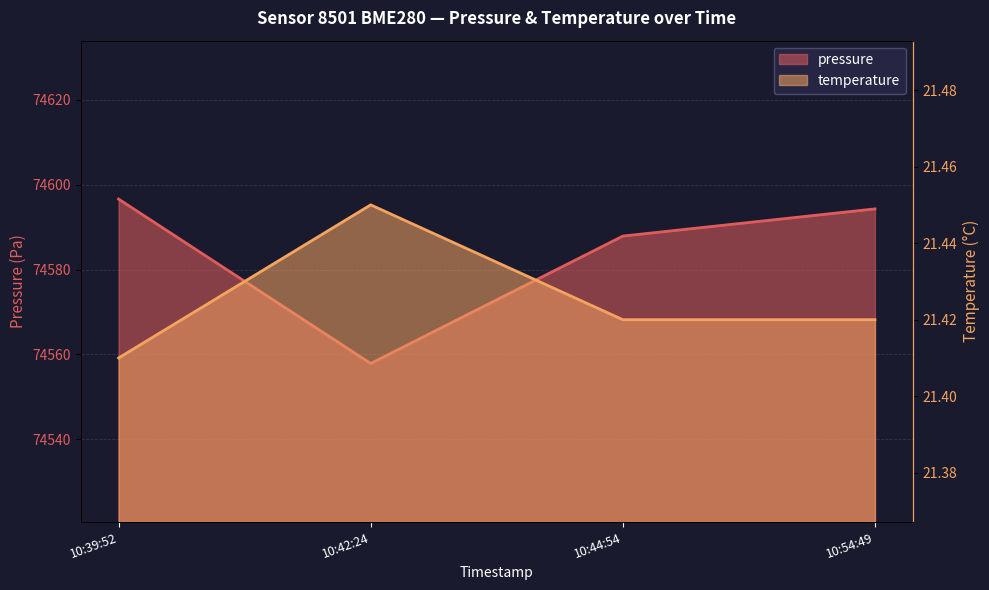

True or false: temperature has more than 0 points higher than both neighbors.

True